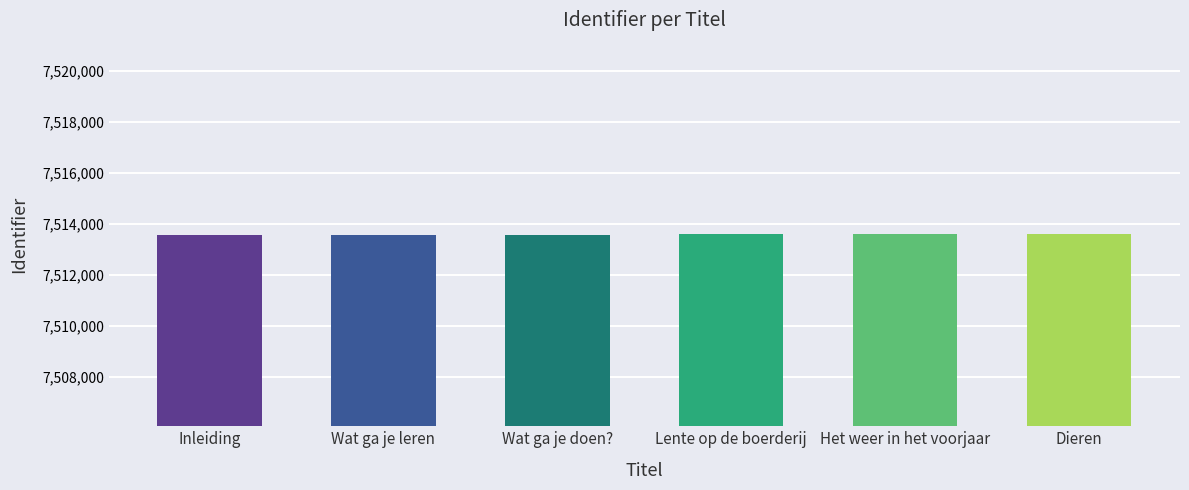

What is the change in value from Wat ga je leren to Het weer in het voorjaar?

+8